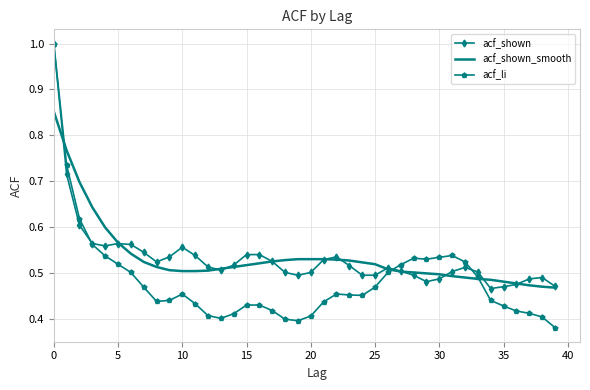

Which series has the largest range (max minus min)?

acf_li